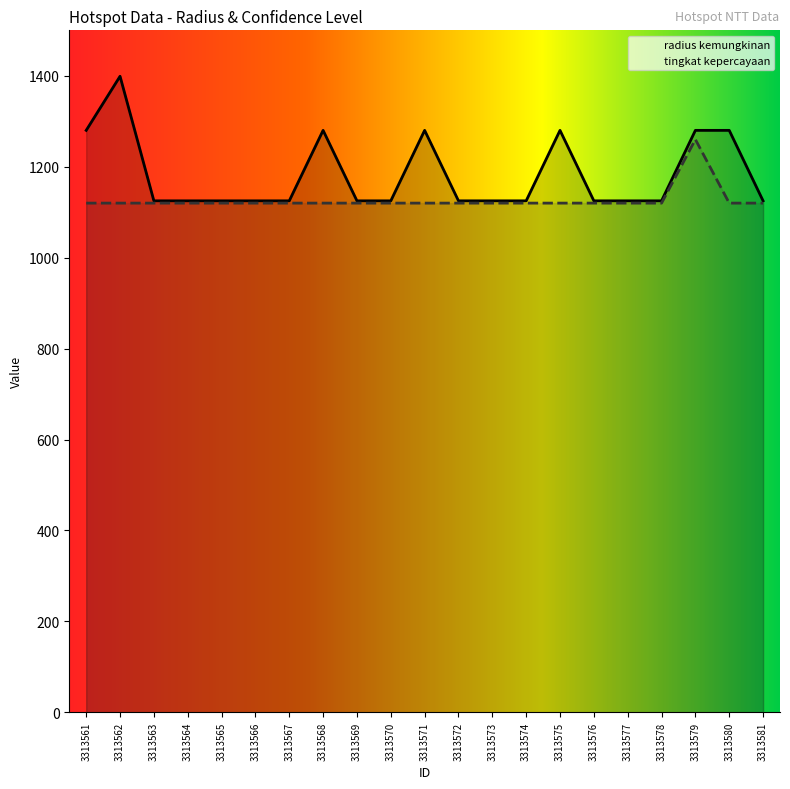

True or false: tingkat kepercayaan has more than 1 points higher than both neighbors.

False